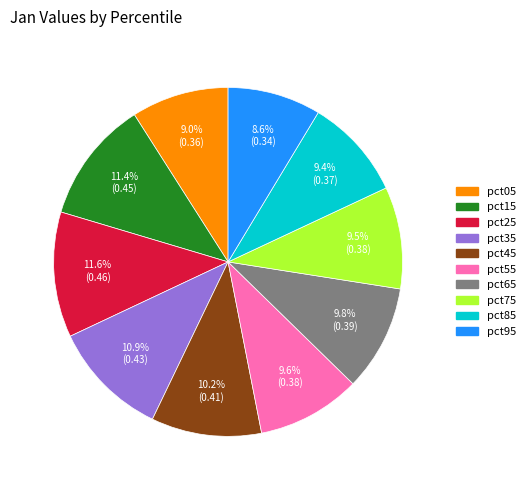

Count the number of slices in the pie.

10